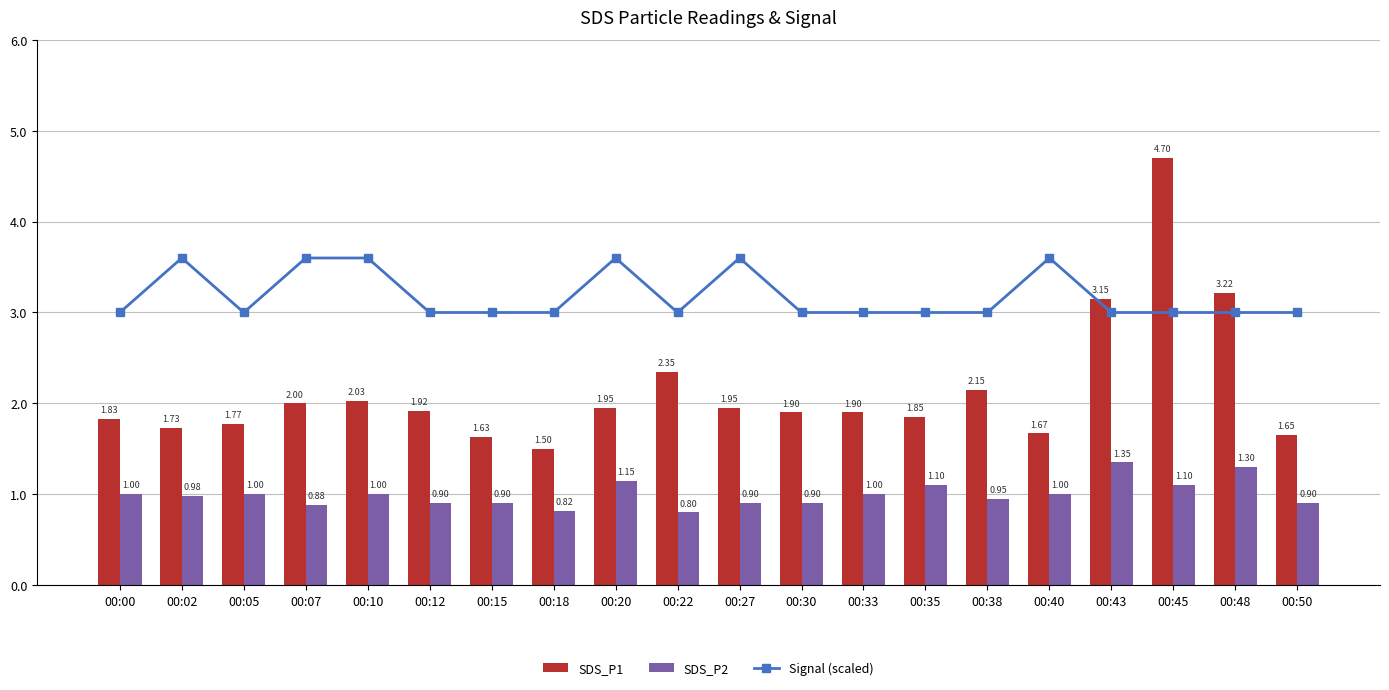

Are the bars horizontal?

No